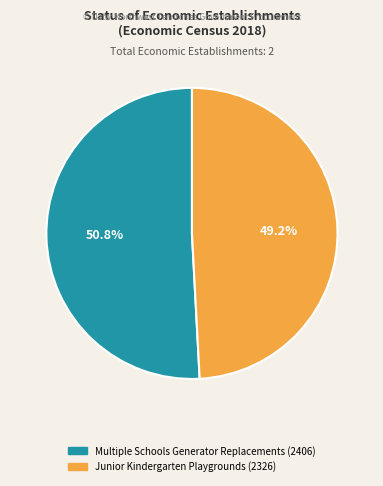

What percentage is NOT represented by Junior Kindergarten Playgrounds?

50.8%